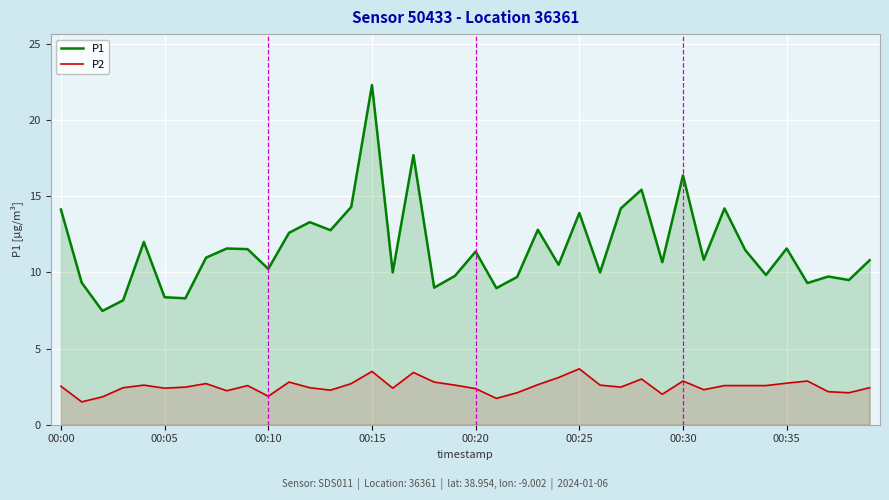

Rank the series by their average value, from highest to lowest.

P1, P2